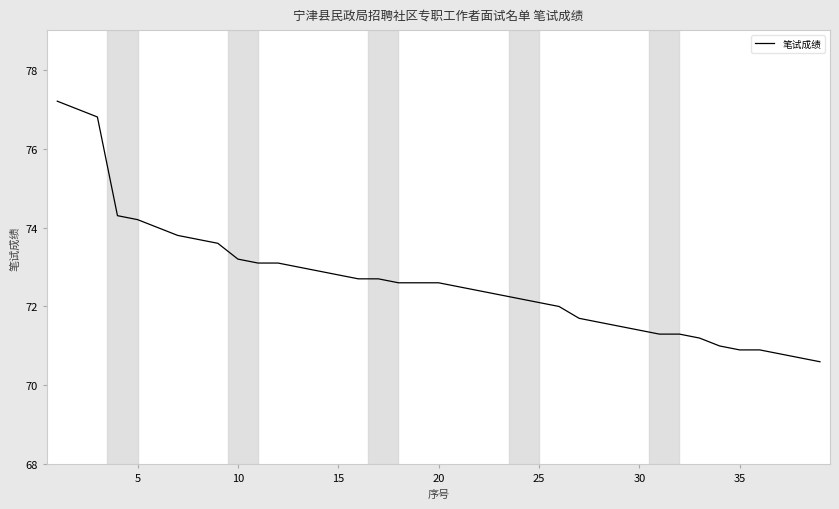

What is the maximum value shown in the chart?

77.2